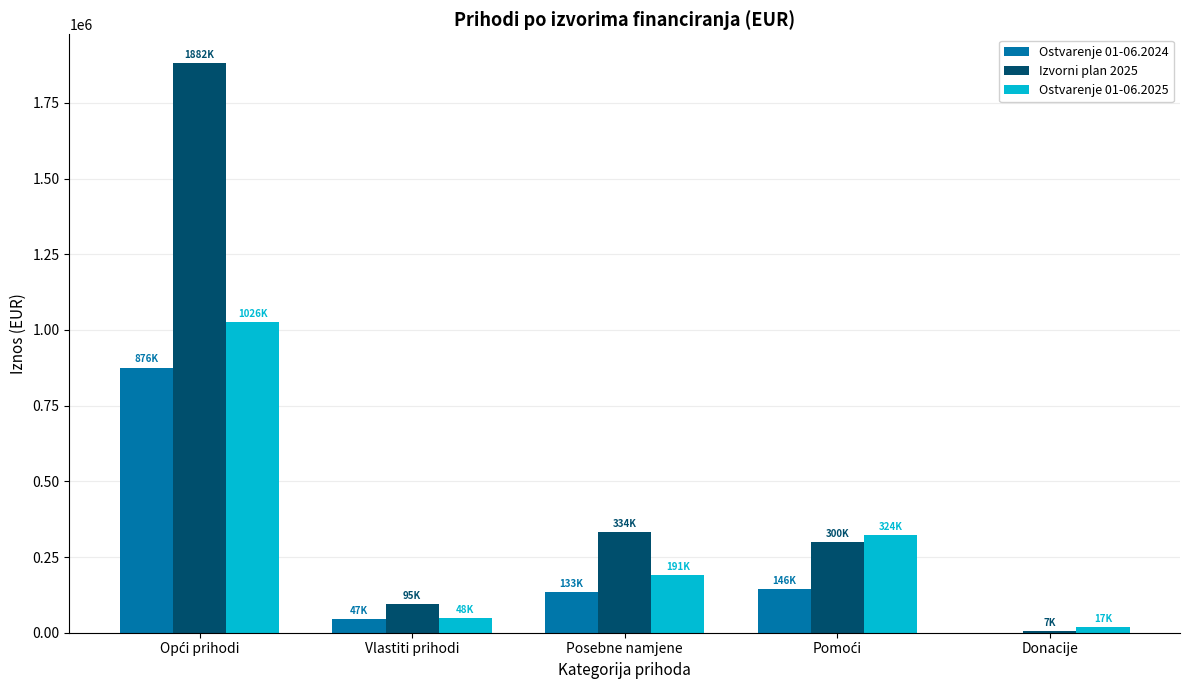

Are the bars grouped side by side (vs. stacked)?

Yes